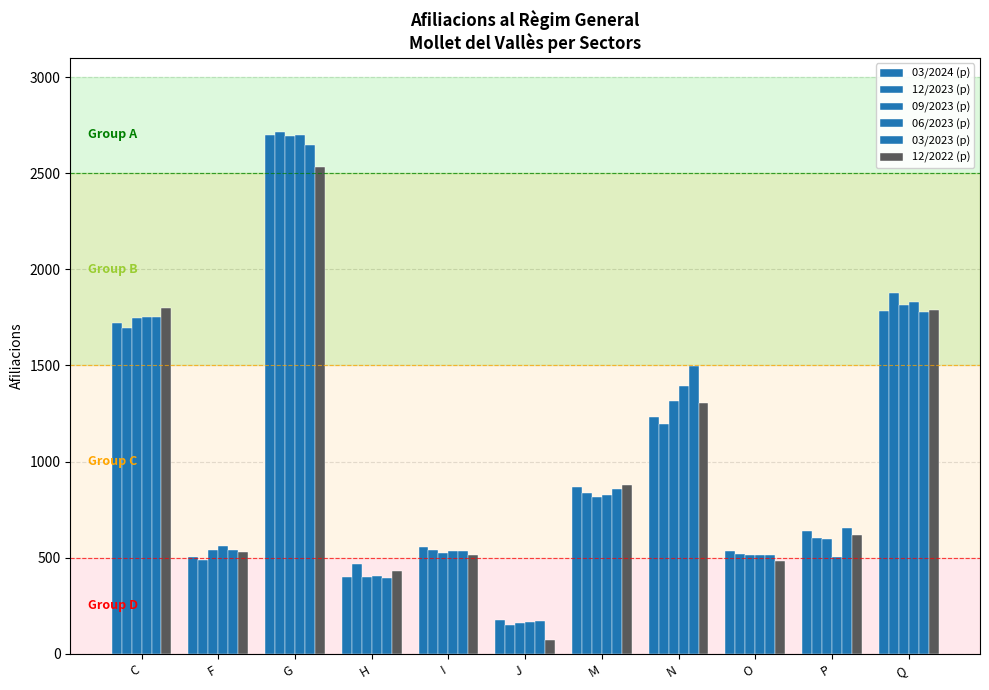

Is the value of 03/2023 (p) at C greater than the value of 09/2023 (p) at I?

Yes